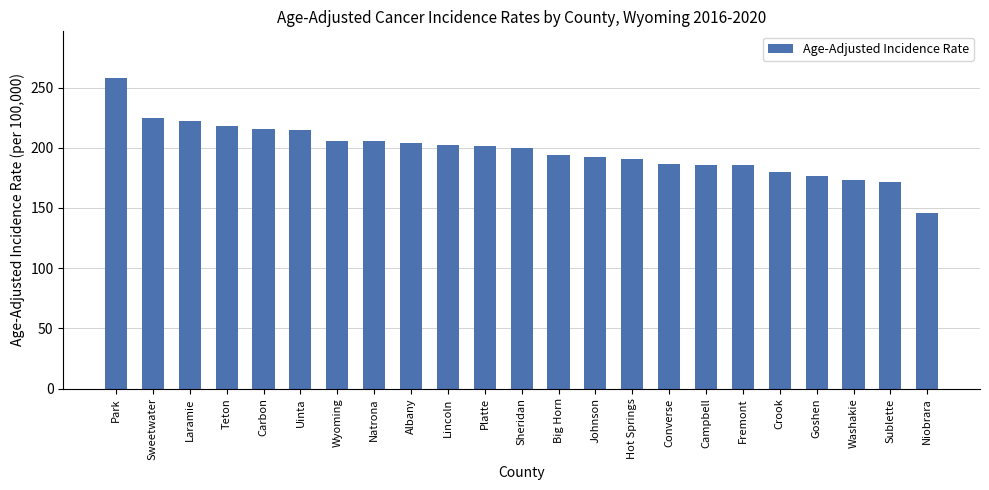

What is the label of the 4th bar from the right?

Goshen